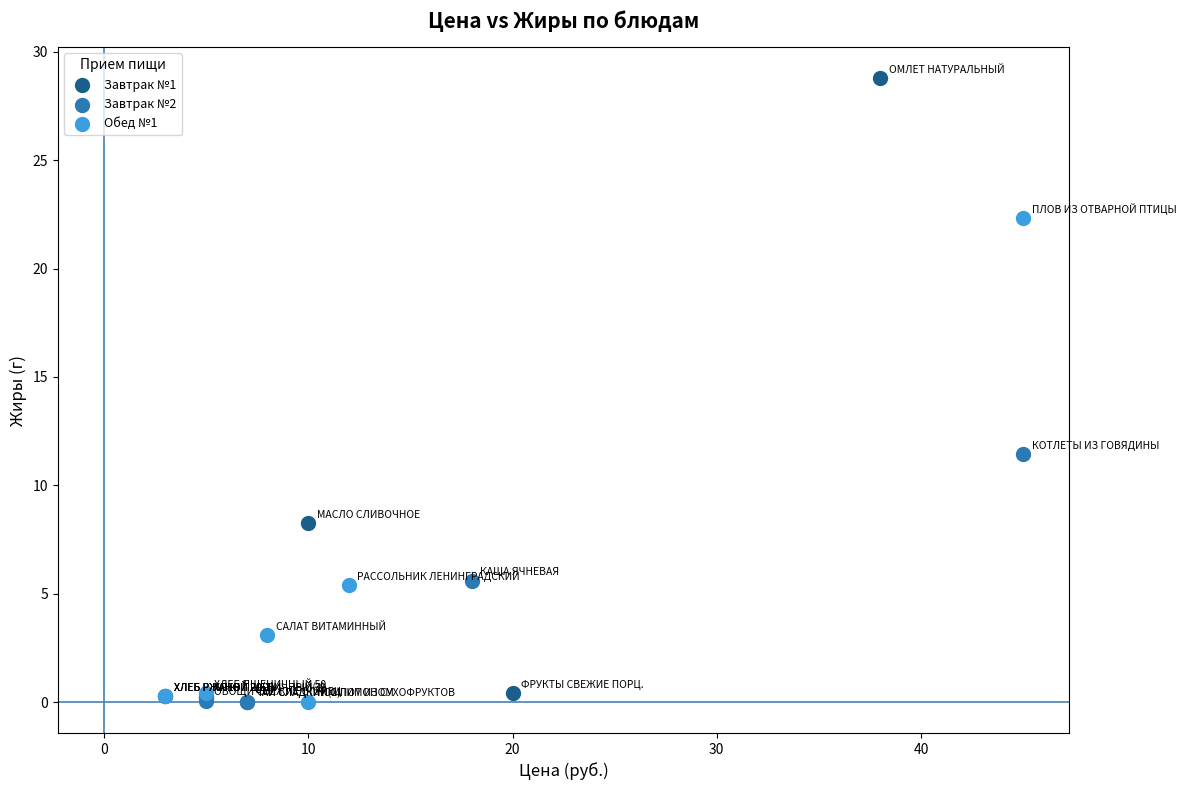

Which series contains the highest Y value?

Завтрак №1